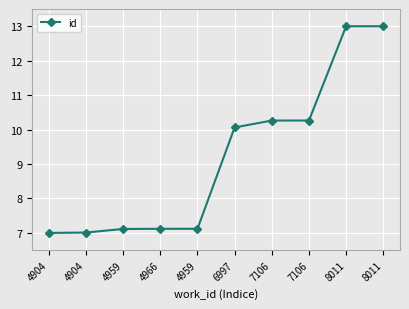

Rank the categories by value from lowest to highest.

4904, 4904, 4959, 4966, 4959, 6997, 7106, 7106, 8011, 8011